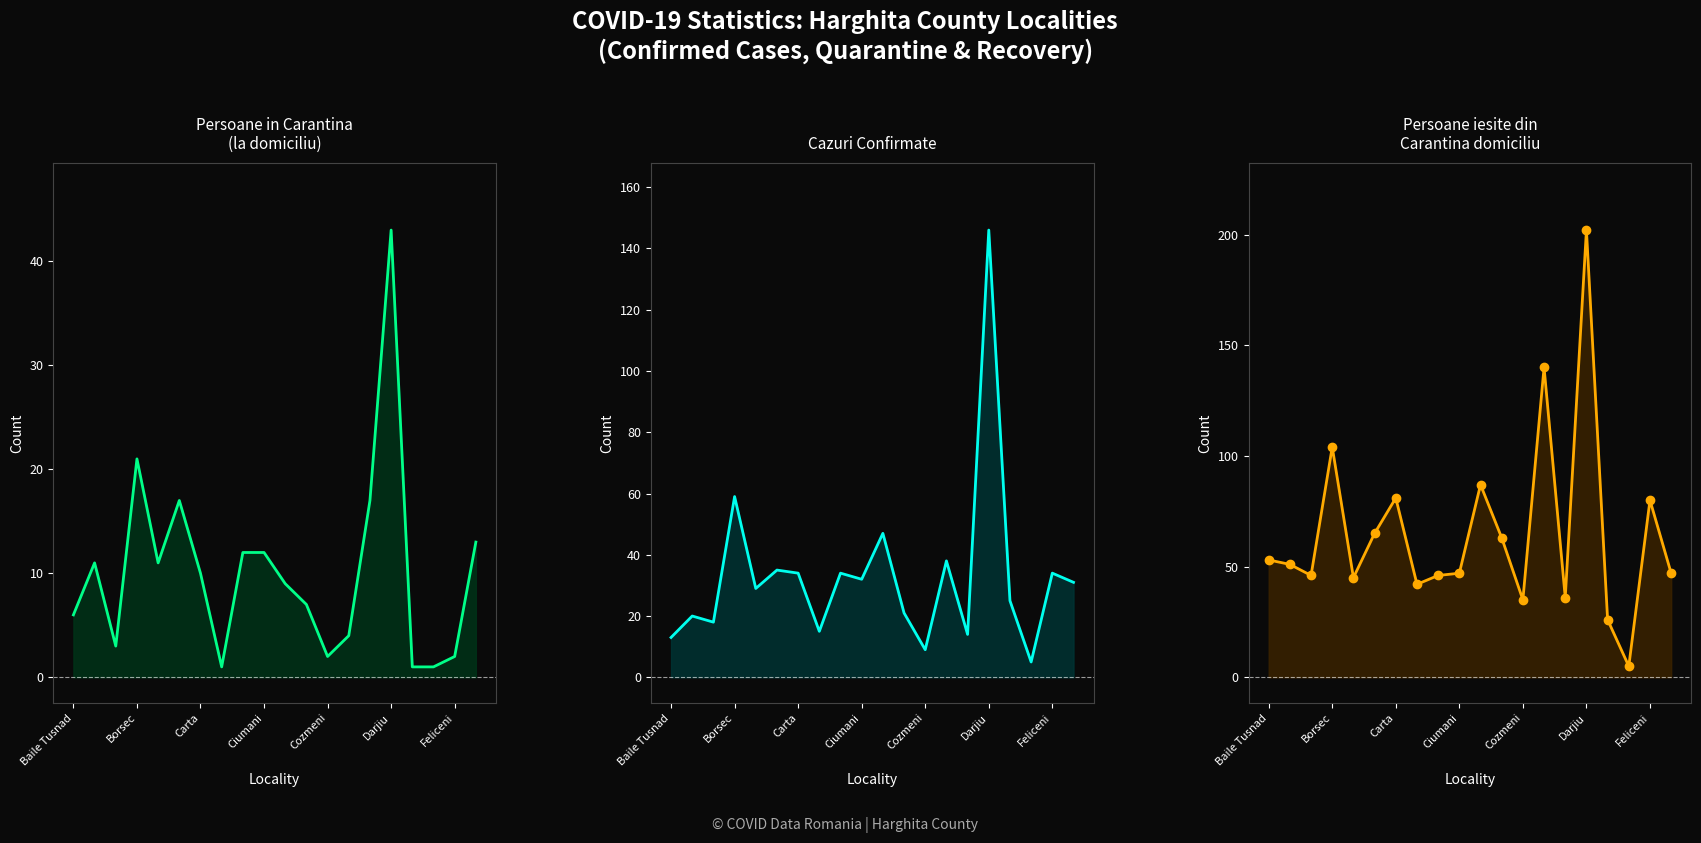

At how many categories does at least one series exceed 36?

16